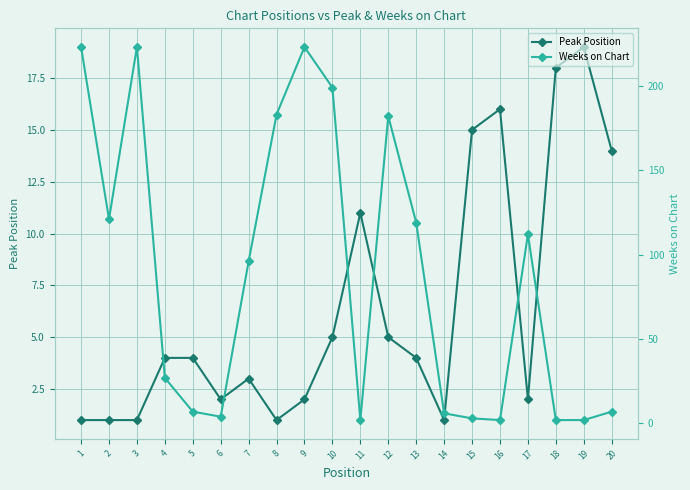

Is the value of Weeks on Chart at 13 greater than the value of Peak Position at 14?

Yes